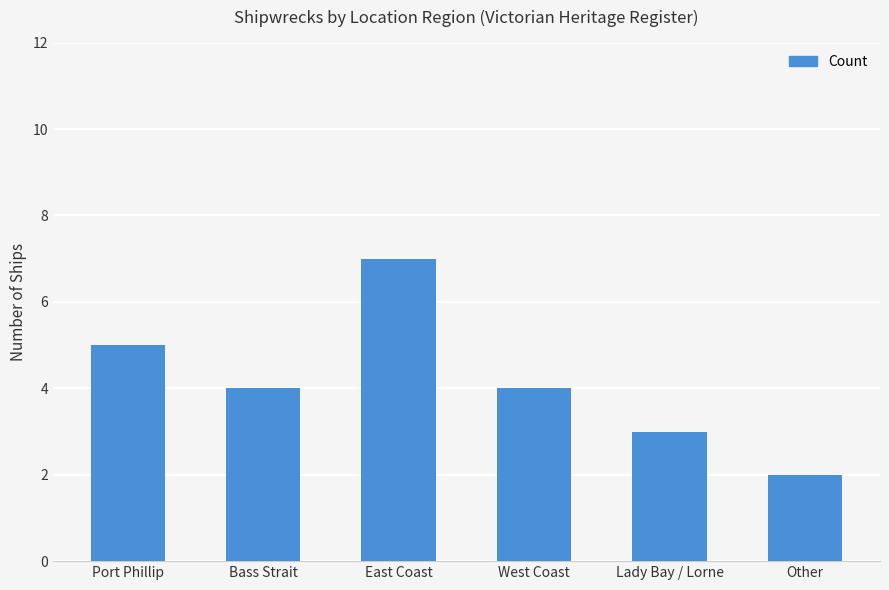

What is the maximum value shown in the chart?

7